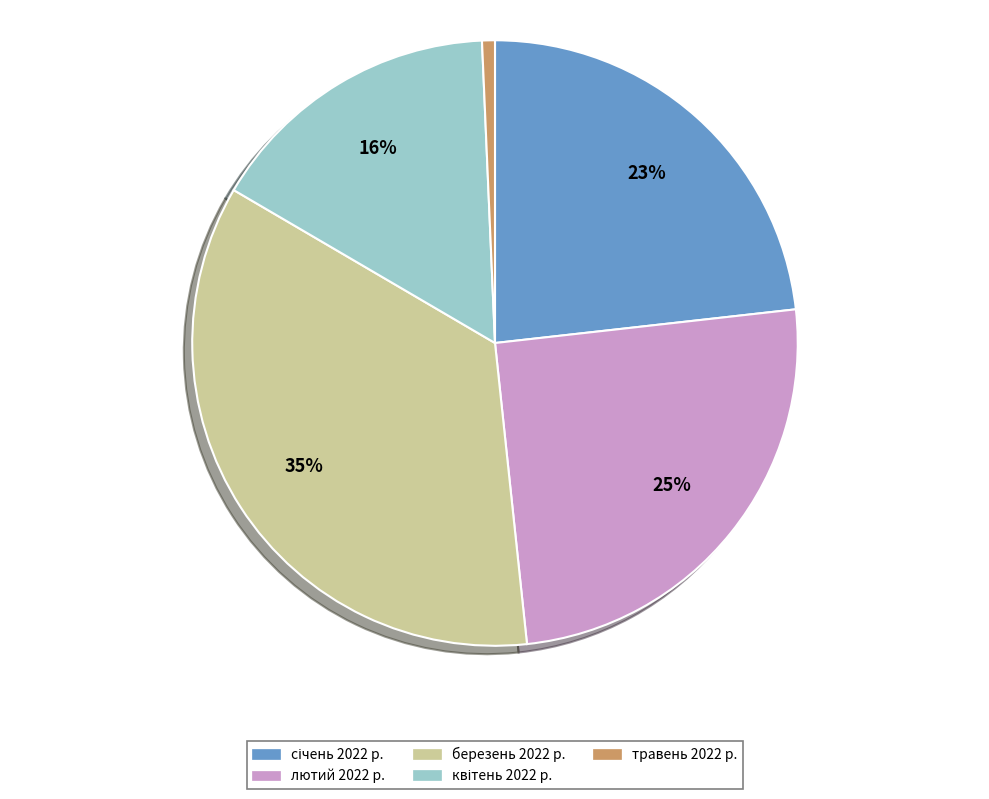

Count the number of slices in the pie.

5